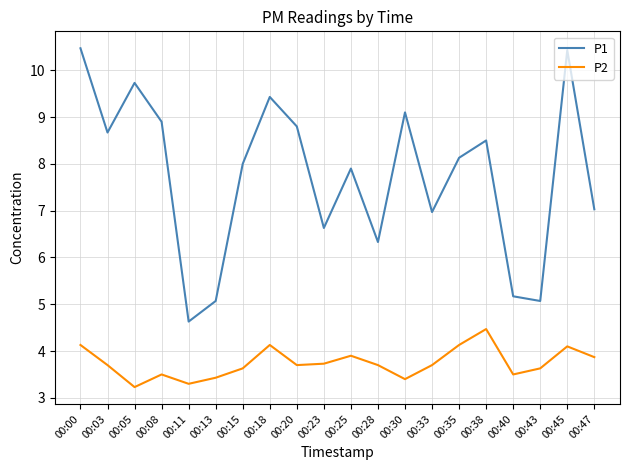

What is the spread (max minus min) of values at 00:00?

6.3